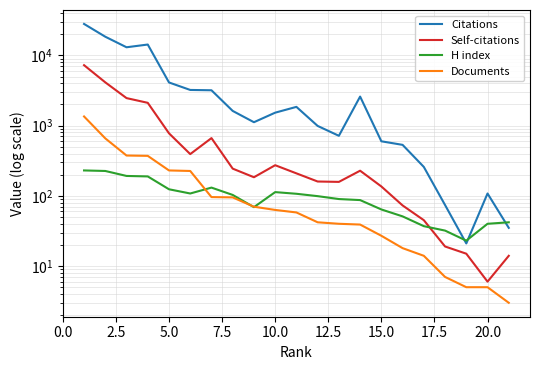

The H index series shows 37 at 16. True or false?

True